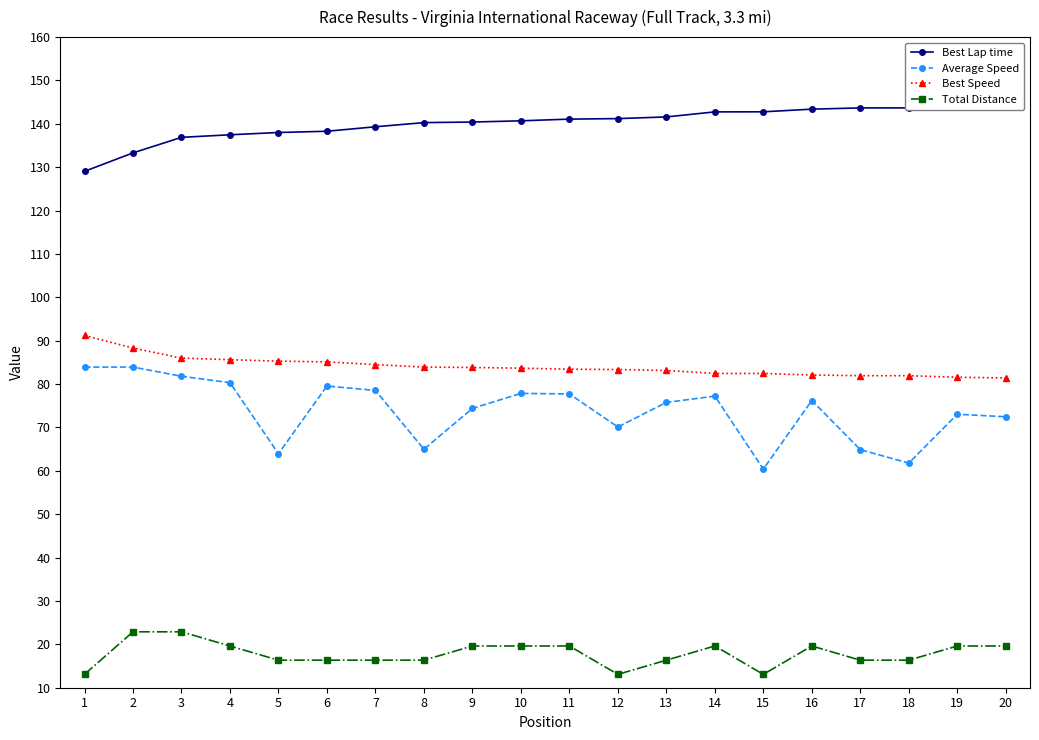

True or false: Average Speed has a value of 23.6 at 14.

False